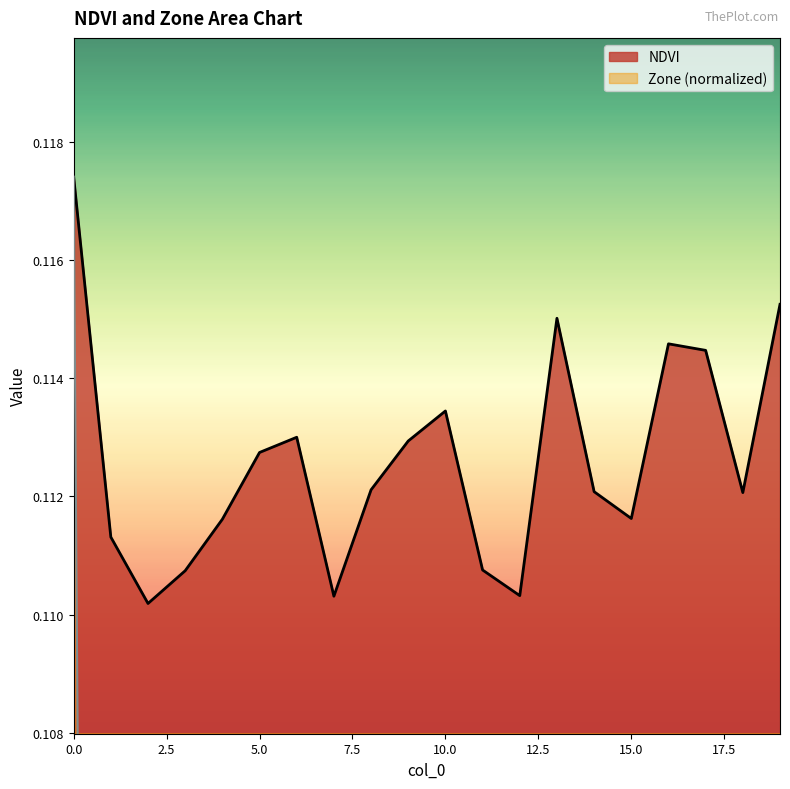

Count the number of data series in this chart.

2